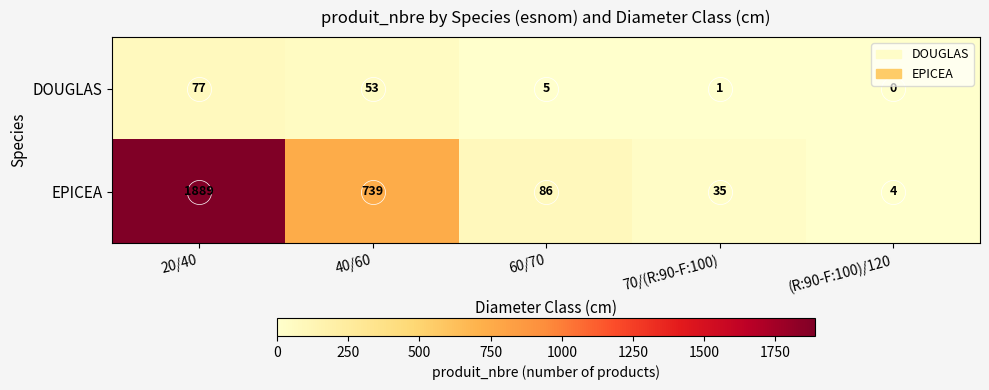

Which series has the largest total across all categories?

EPICEA